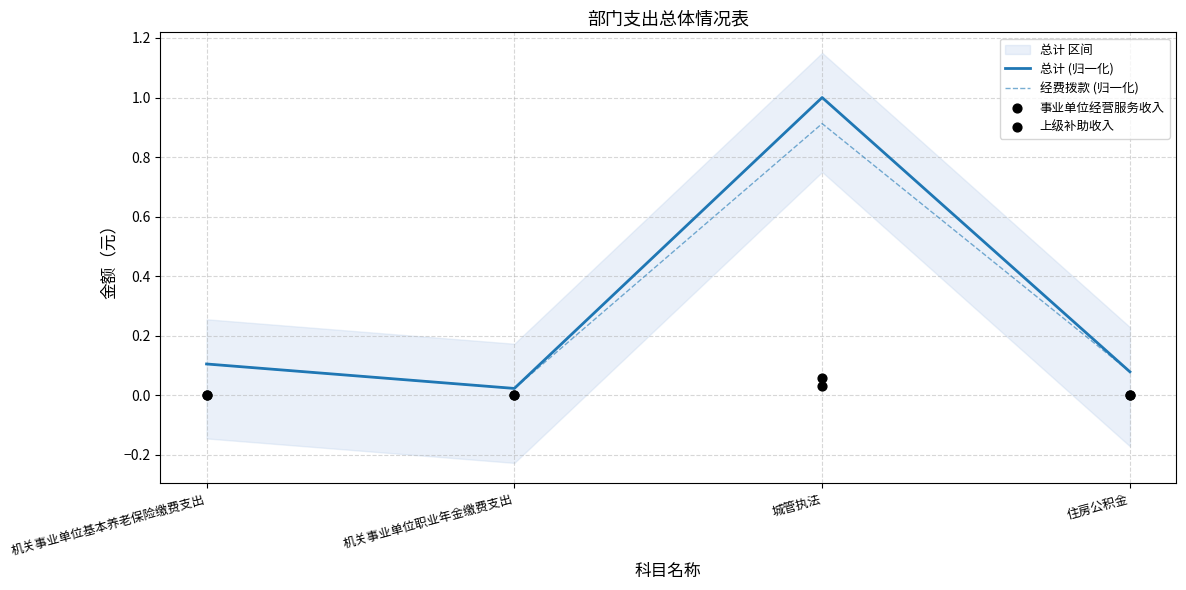

Which series reaches the maximum Y coordinate?

总计 (归一化)